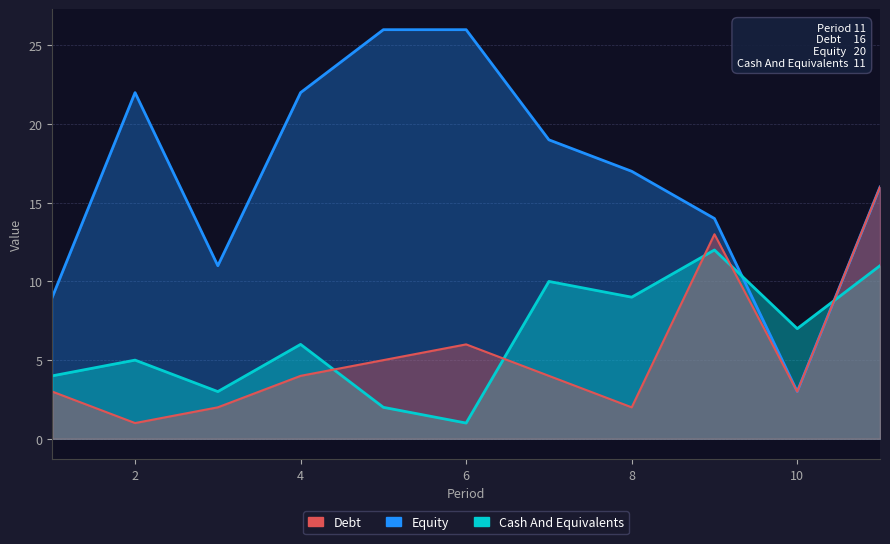

How many values in the A2 series exceed 6?

5